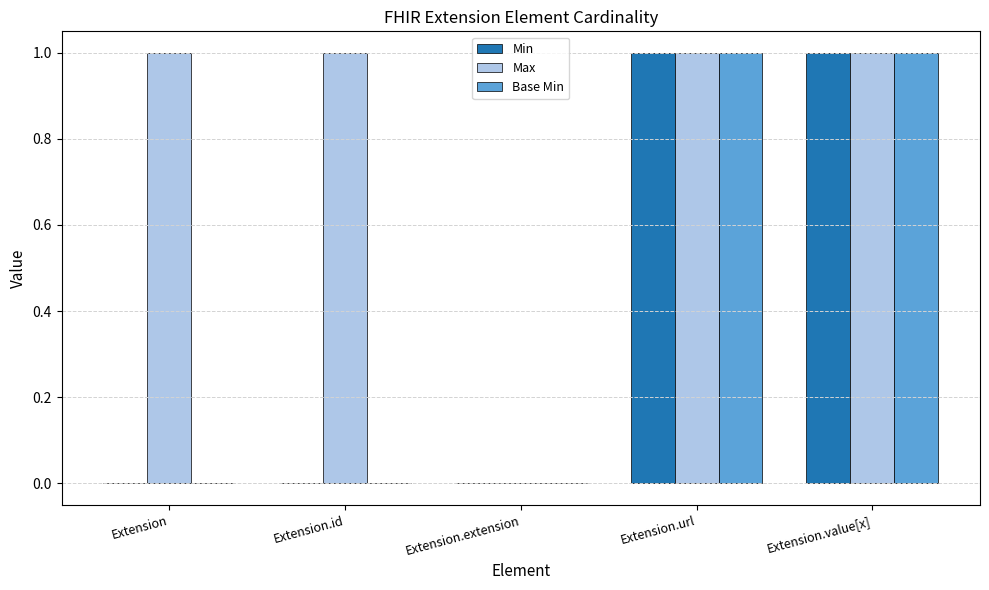

Which series changed the most between Extension.id and Extension.extension?

Max